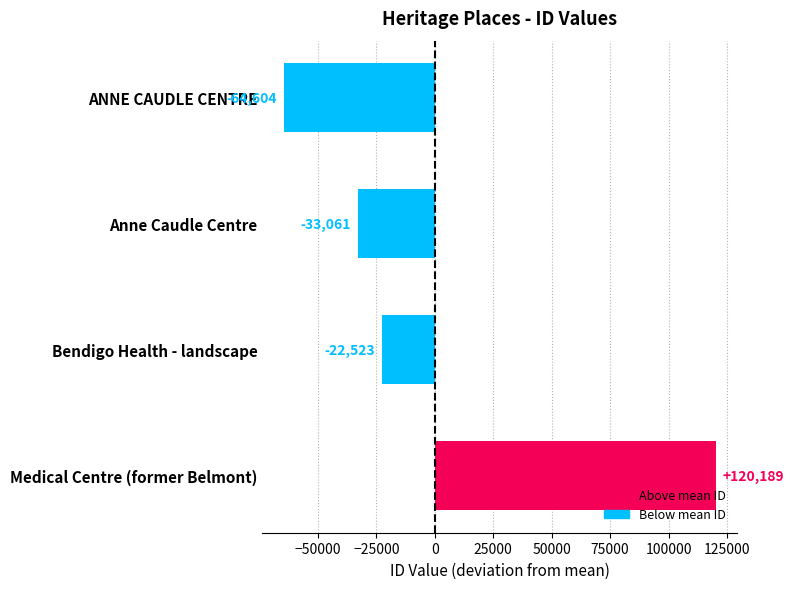

What is the change in value from Anne Caudle Centre to Bendigo Health - landscape?

+10538.0